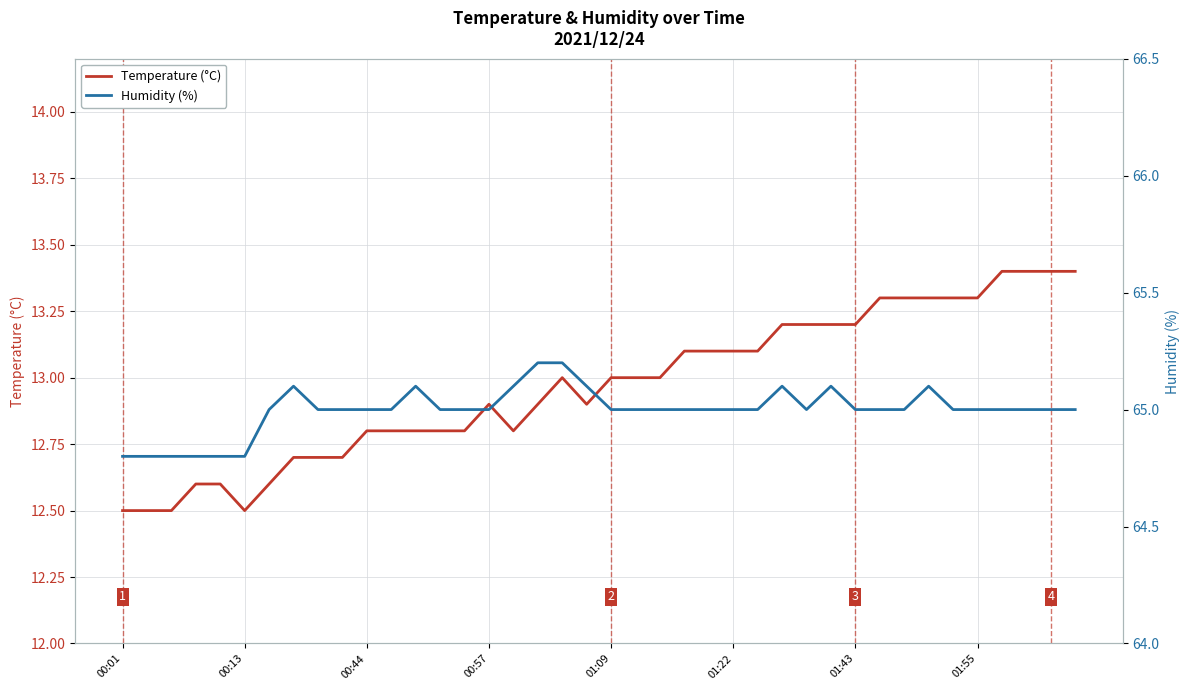

What is the lowest value of the Temperature (°C) series?

12.5